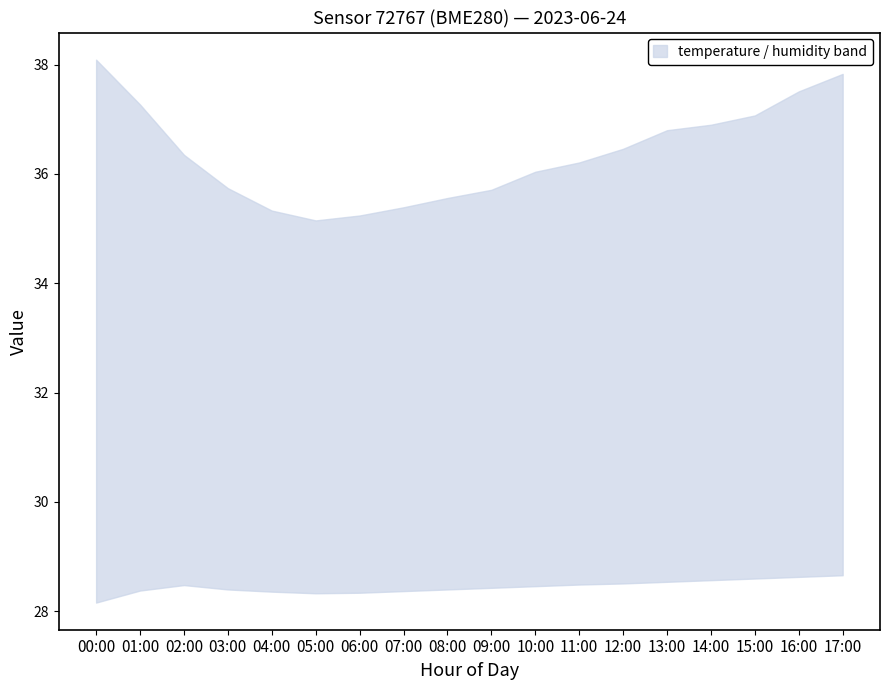

What is the maximum value shown in the chart?

38.1